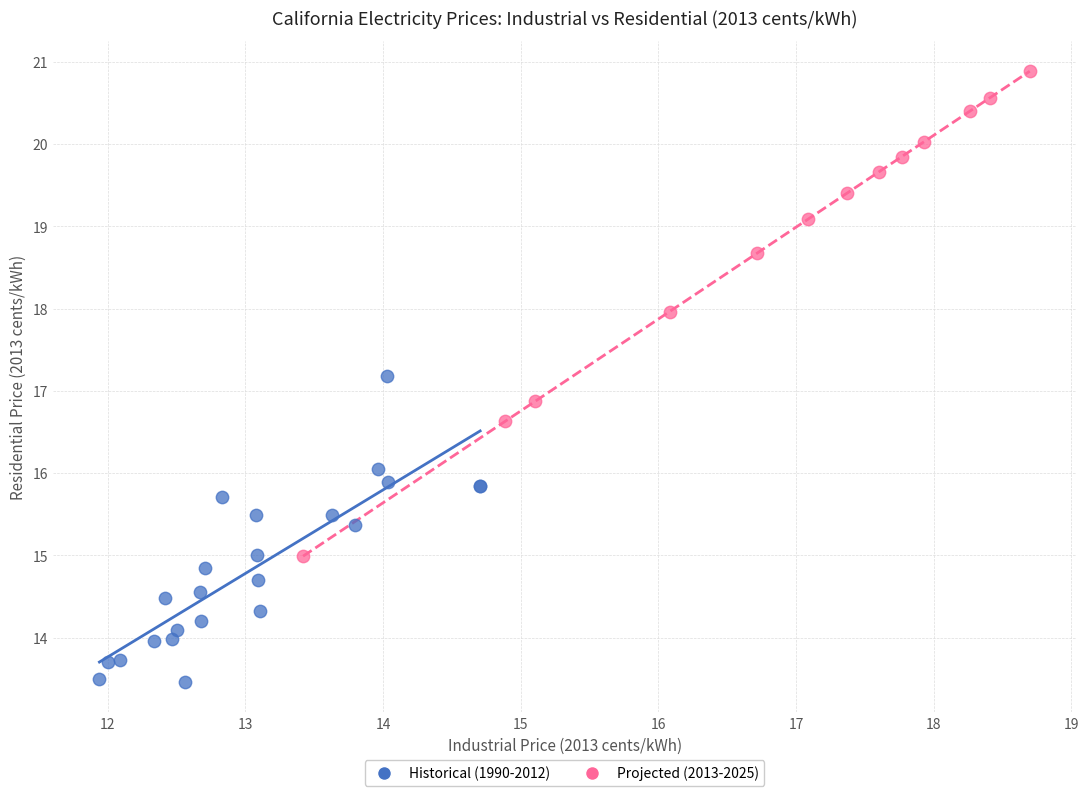

Which series has the largest Y range (max minus min)?

Projected (2013-2025)